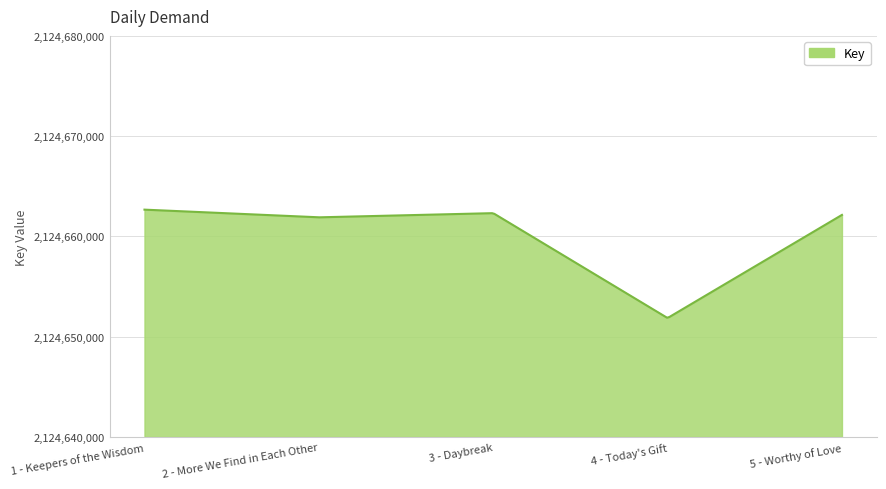

What is the smallest value displayed?

2124651893.0